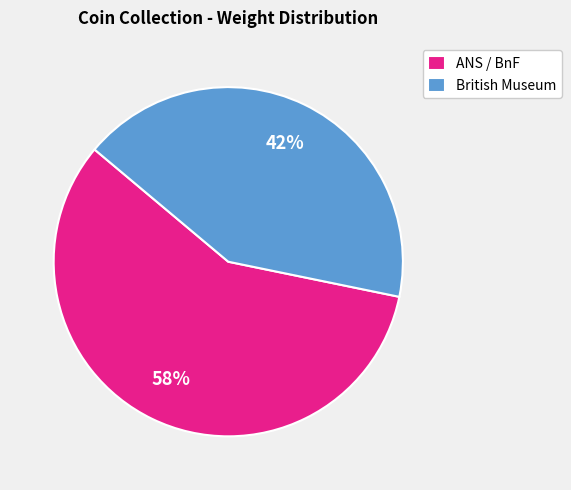

Combined, do British Museum and ANS / BnF account for over 50%?

Yes